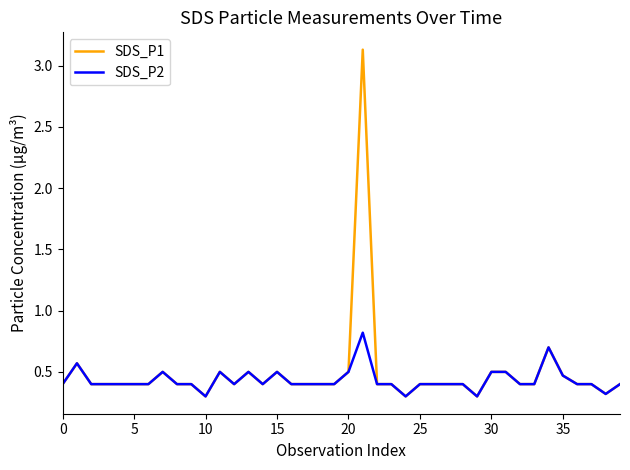

Rank the series by their maximum value, from lowest to highest.

SDS_P2, SDS_P1